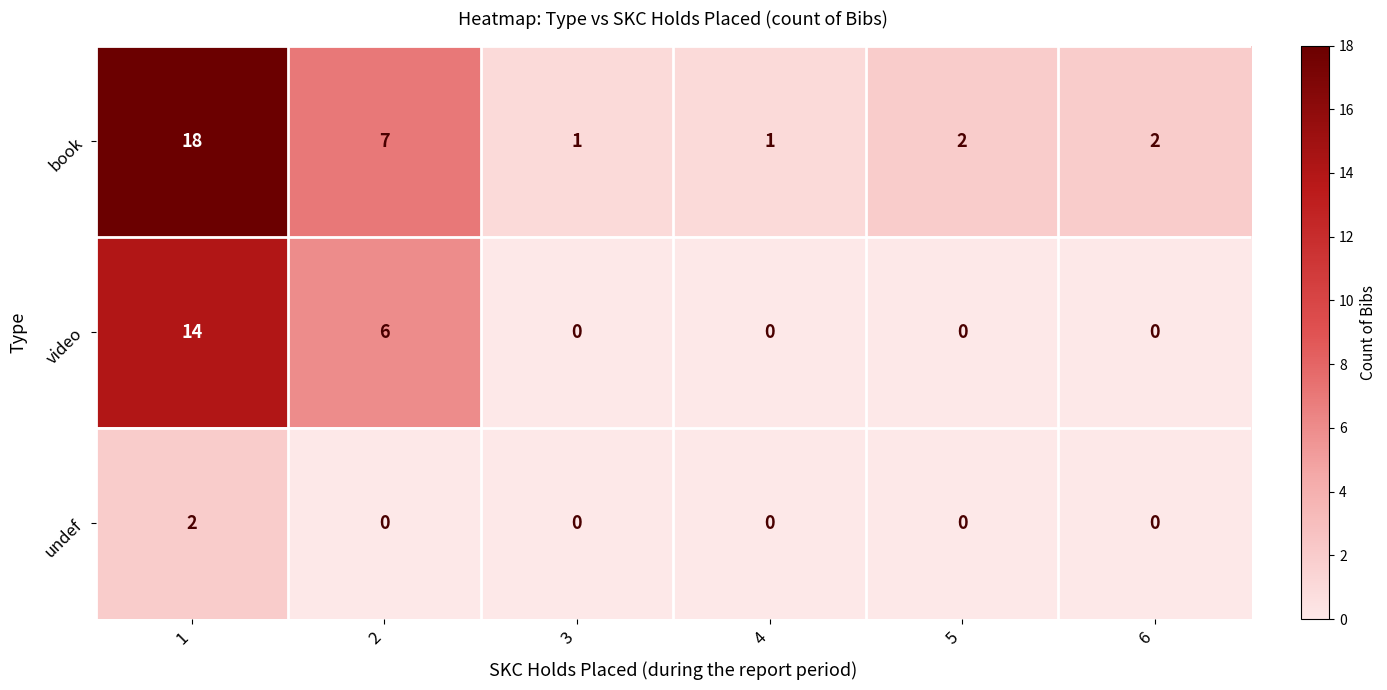

List the series in order of their peak value, lowest first.

undef, video, book